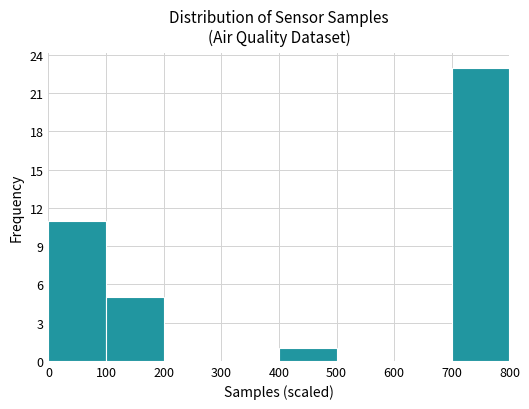

Reading left to right, list every bar in this chart as the range it spans on the x-axis followed by its height. The values are not printed on the chart, so give them approximately, as read against the axis.

0 to 100: 11
100 to 200: 5
200 to 300: 0
300 to 400: 0
400 to 500: 1
500 to 600: 0
600 to 700: 0
700 to 800: 23